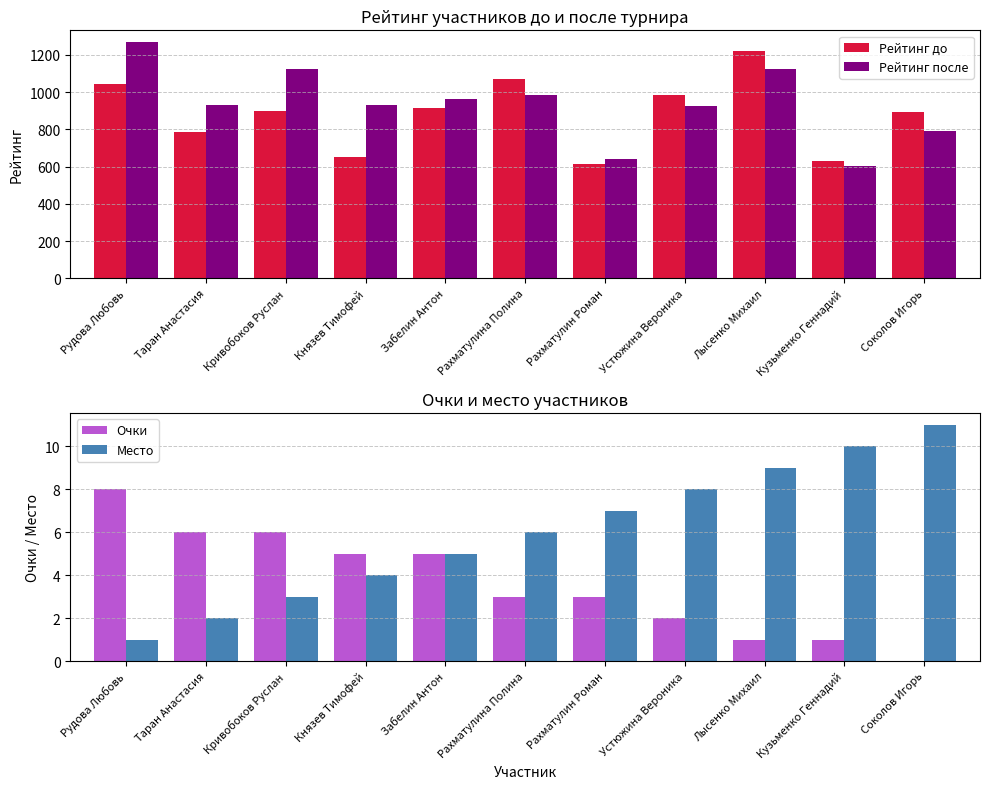

List the labels in order of Место value, smallest first.

Рудова Любовь, Таран Анастасия, Кривобоков Руслан, Князев Тимофей, Забелин Антон, Рахматулина Полина, Рахматулин Роман, Устюжина Вероника, Лысенко Михаил, Кузьменко Геннадий, Соколов Игорь